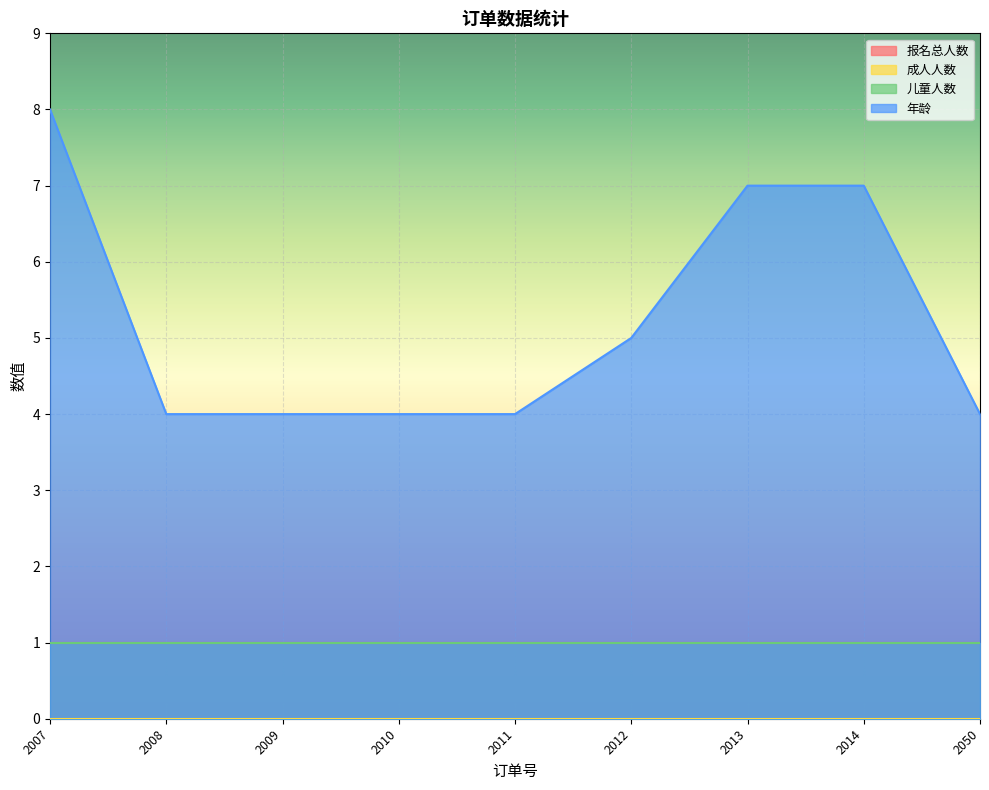

What is the maximum value shown in the chart?

8